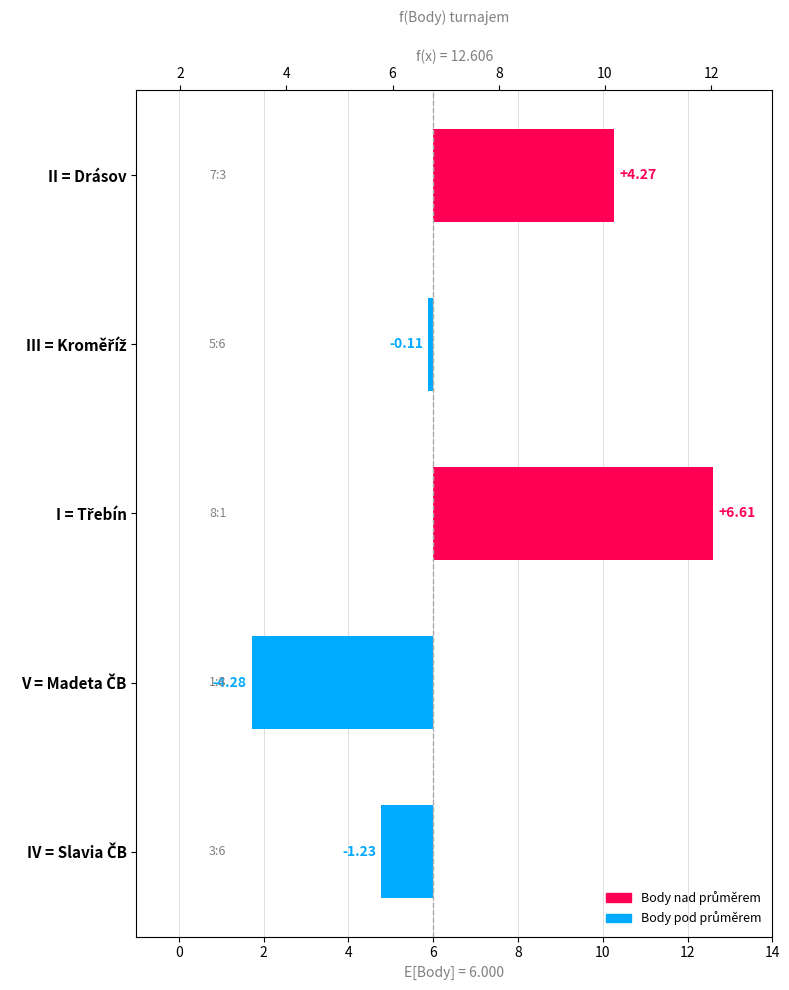

What is the change in value from III = Kroměříž to I = Třebín?

+6.7